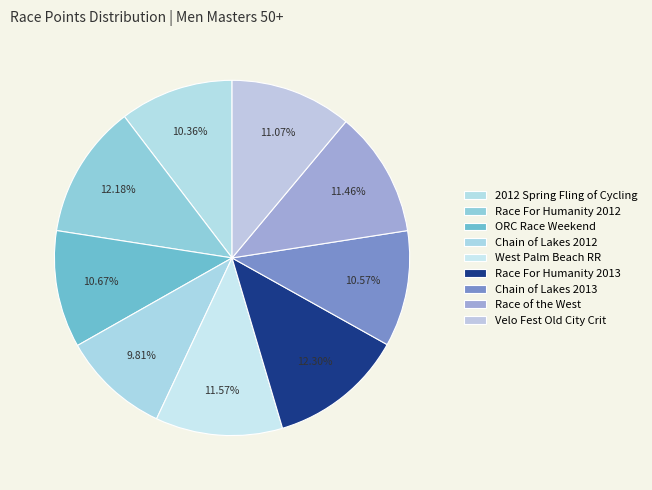

To the nearest percent, what is the average slice percentage?

11%